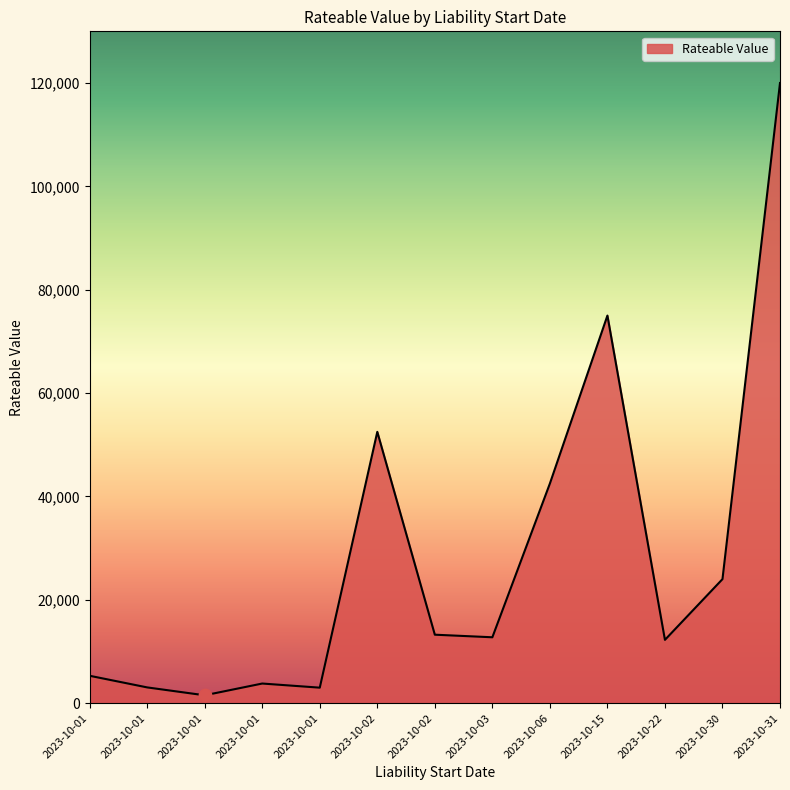

Is this an area chart (filled region under the line)?

Yes